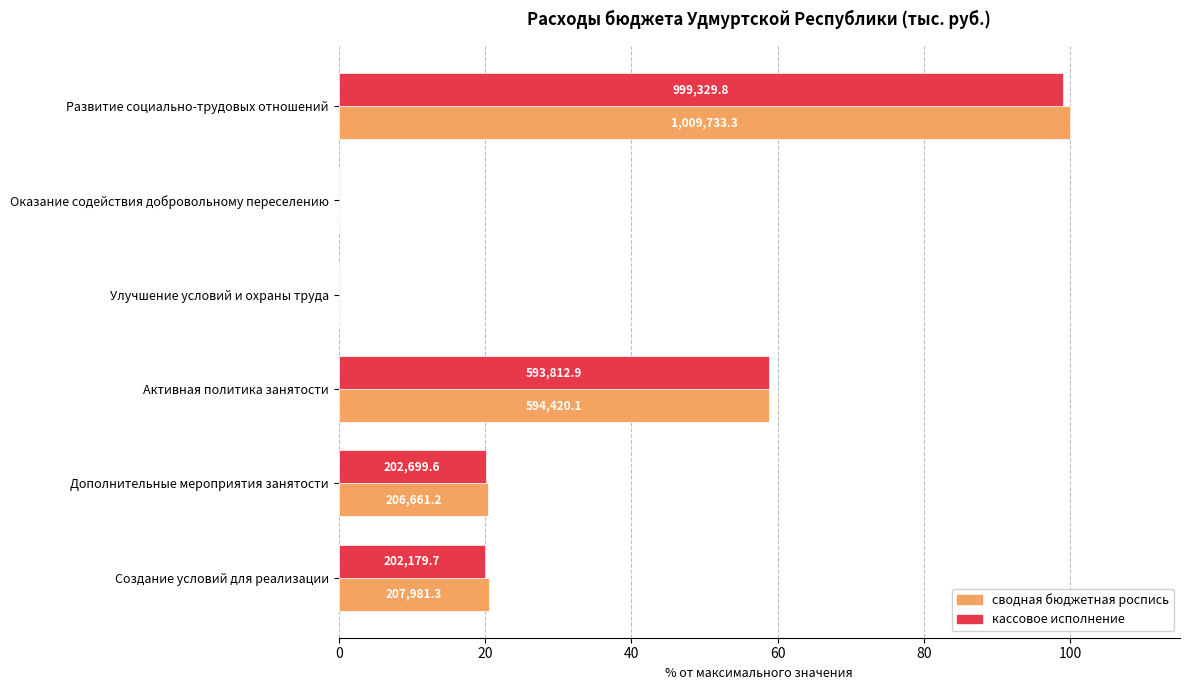

At how many categories does at least one series exceed 55?

2